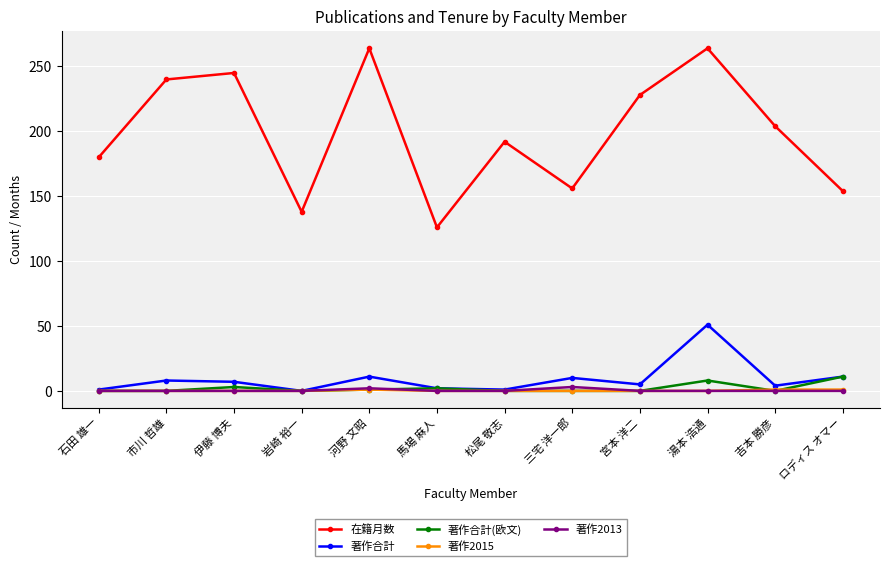

At how many categories does at least one series exceed 44?

12